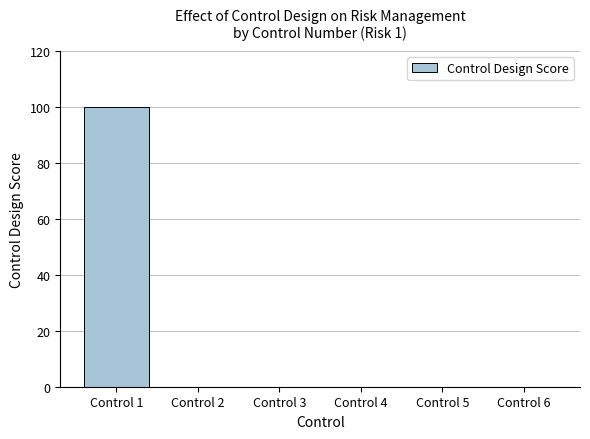

Which has a higher value, Control 1 or Control 5?

Control 1